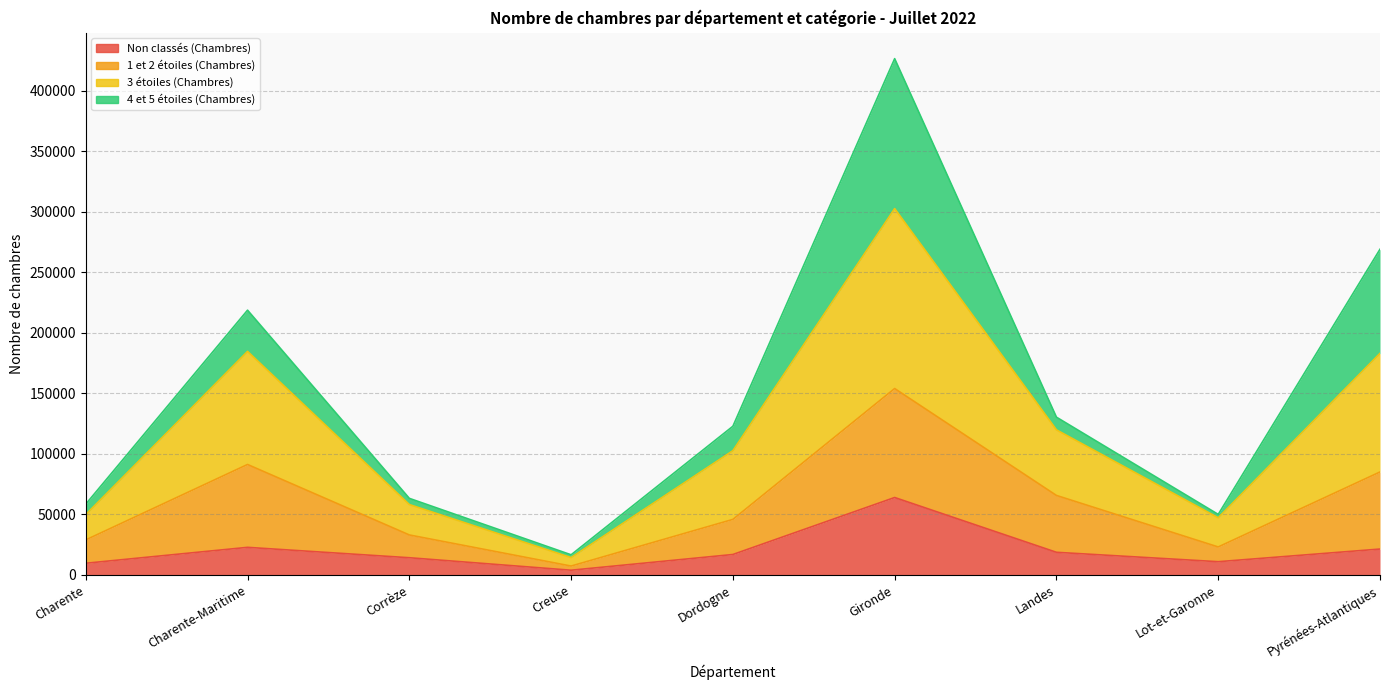

What is the difference between the maximum and second lowest values in the Non classés (Chambres) series?

54301